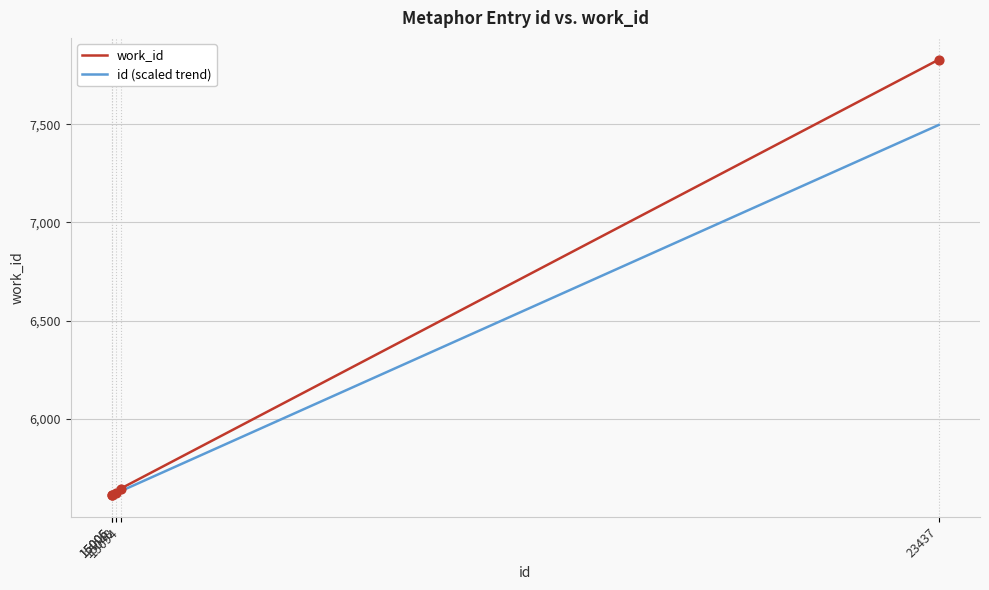

Which series has the largest range (max minus min)?

work_id